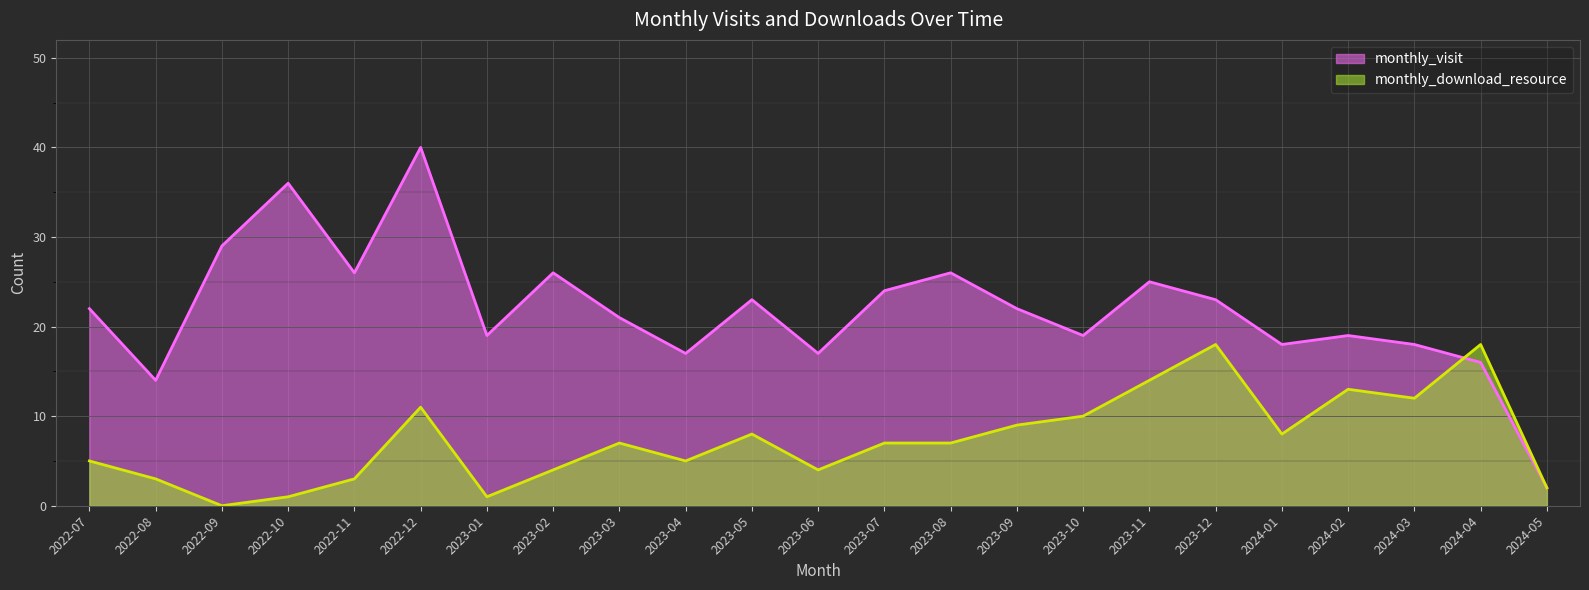

How many intersections are there between monthly_visit and monthly_download_resource?

1